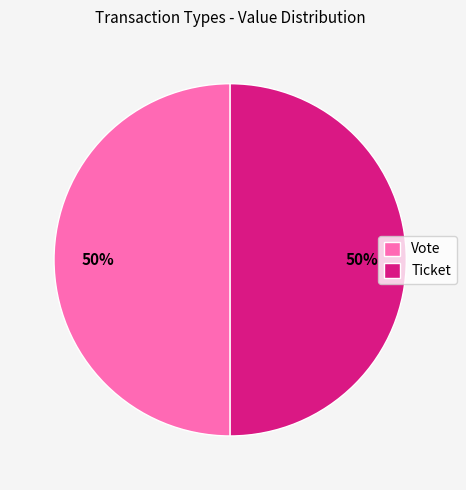

What is the ratio of the value at Vote to the value at Ticket?

1.0